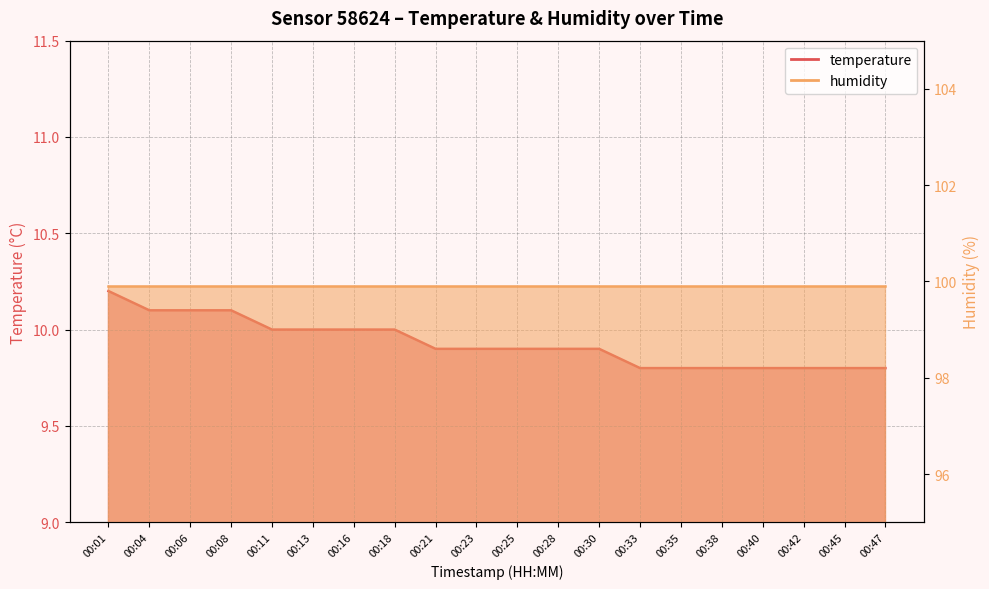

Reading left to right, list all the values displayed in this chart.

10.2	10.1	10.1	10.1	10.0	10.0	10.0	10.0	9.9	9.9	9.9	9.9	9.9	9.8	9.8	9.8	9.8	9.8	9.8	9.8